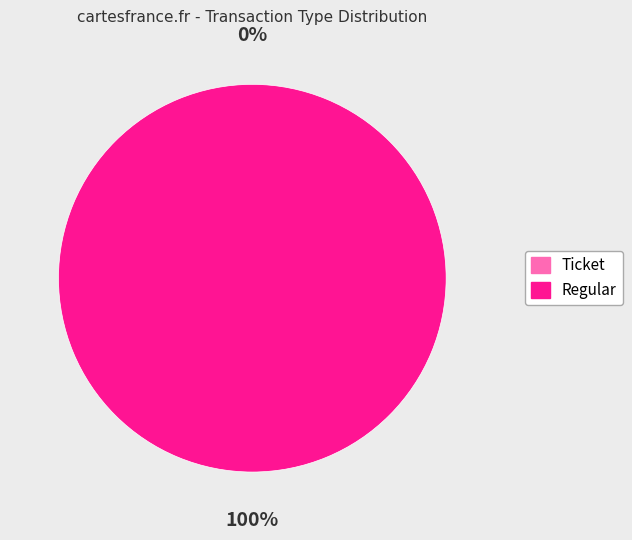

How much of the chart is everything except Ticket?

100.0%